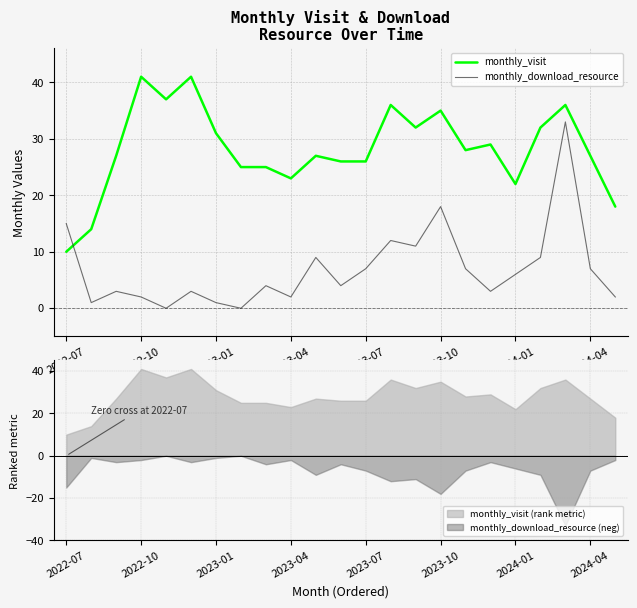

What is the approximate value of monthly_visit at 19?

32